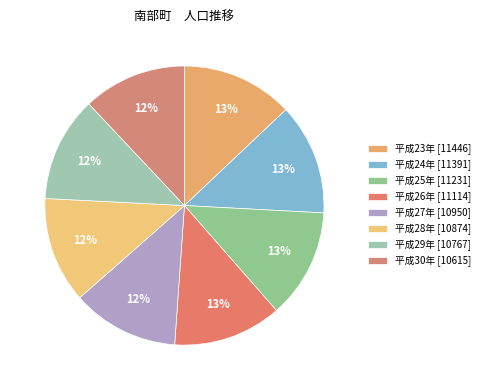

What percentage is the 平成25年 slice, to the nearest percent?

13%